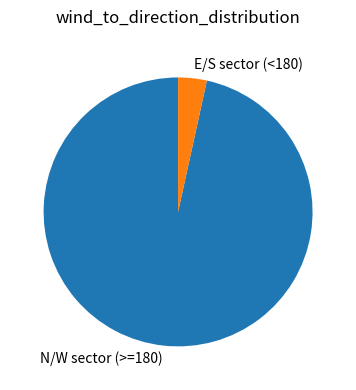

Is it true that N/W sector (>=180) is 97% of the pie?

True